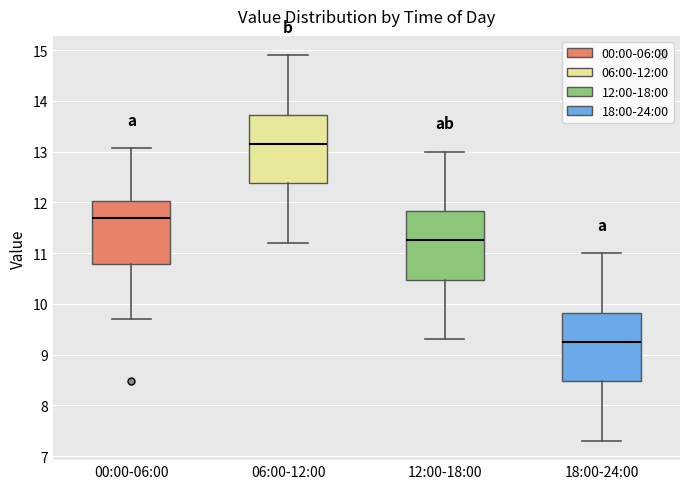

Reading left to right, read every box against the y-axis: the position of its median line, the range the box covers, and the ends of its whiskers. The values are not printed on the chart, so give them approximately, as read against the axis.

00:00-06:00: median 11.7, box 10.8 to 12.0, whiskers 9.7 to 13.1
06:00-12:00: median 13.2, box 12.4 to 13.7, whiskers 11.2 to 14.9
12:00-18:00: median 11.3, box 10.5 to 11.8, whiskers 9.3 to 13.0
18:00-24:00: median 9.3, box 8.5 to 9.8, whiskers 7.3 to 11.0